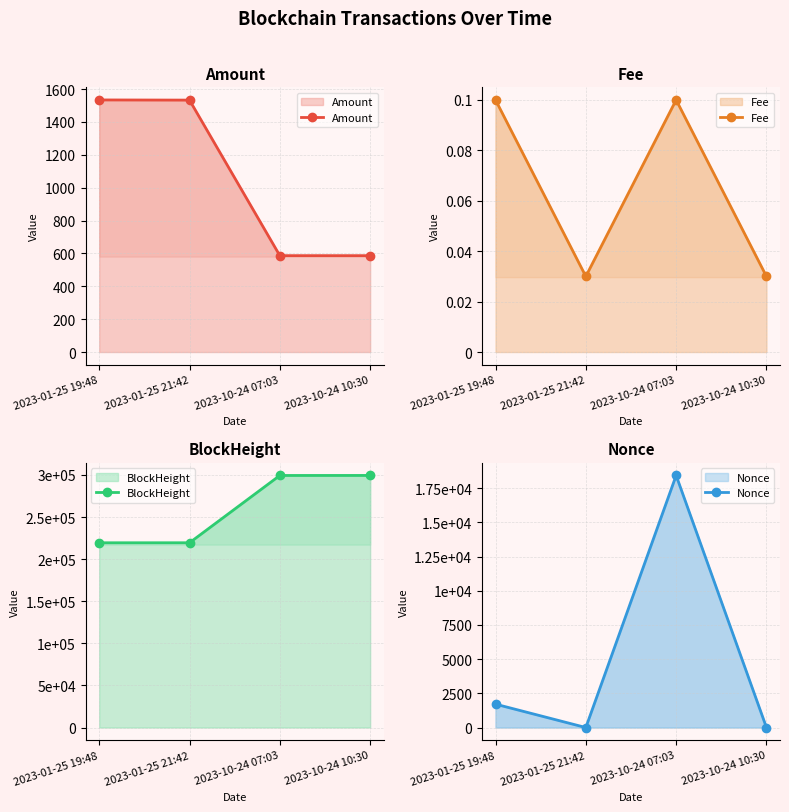

At which category is the sum across all series the highest?

2023-10-24 07:03